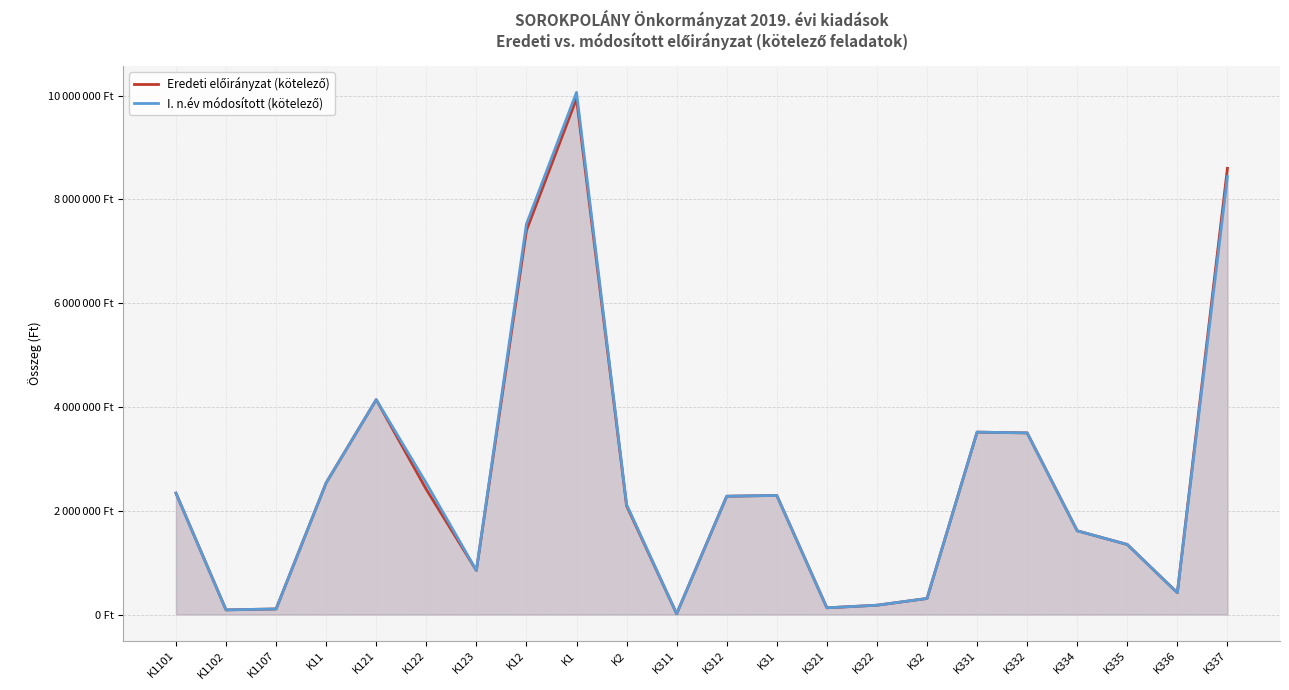

How many distinct data groups are displayed?

2